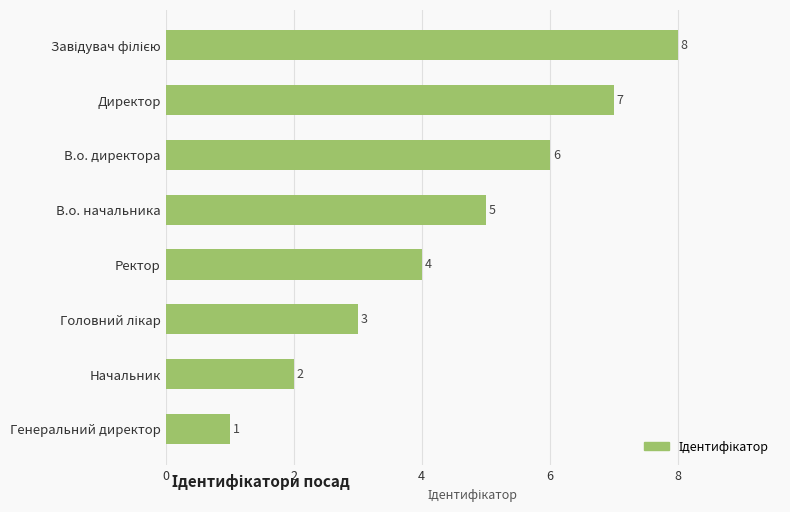

What is the change in value from Генеральний директор to В.о. начальника?

+4